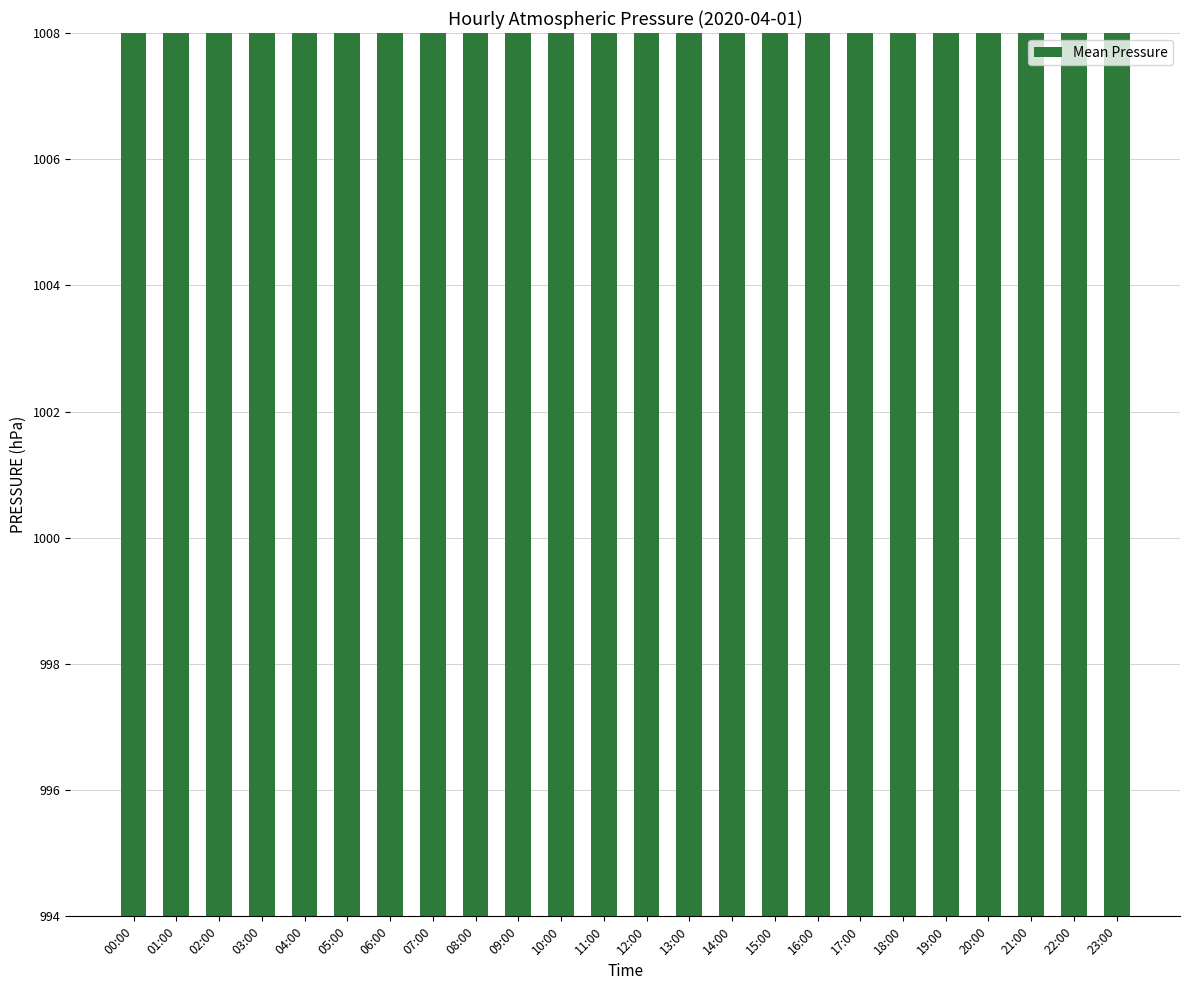

Rank the categories by value from highest to lowest.

09:00, 10:00, 08:00, 11:00, 07:00, 12:00, 06:00, 05:00, 23:00, 04:00, 00:00, 22:00, 13:00, 03:00, 01:00, 02:00, 21:00, 20:00, 14:00, 15:00, 19:00, 16:00, 18:00, 17:00